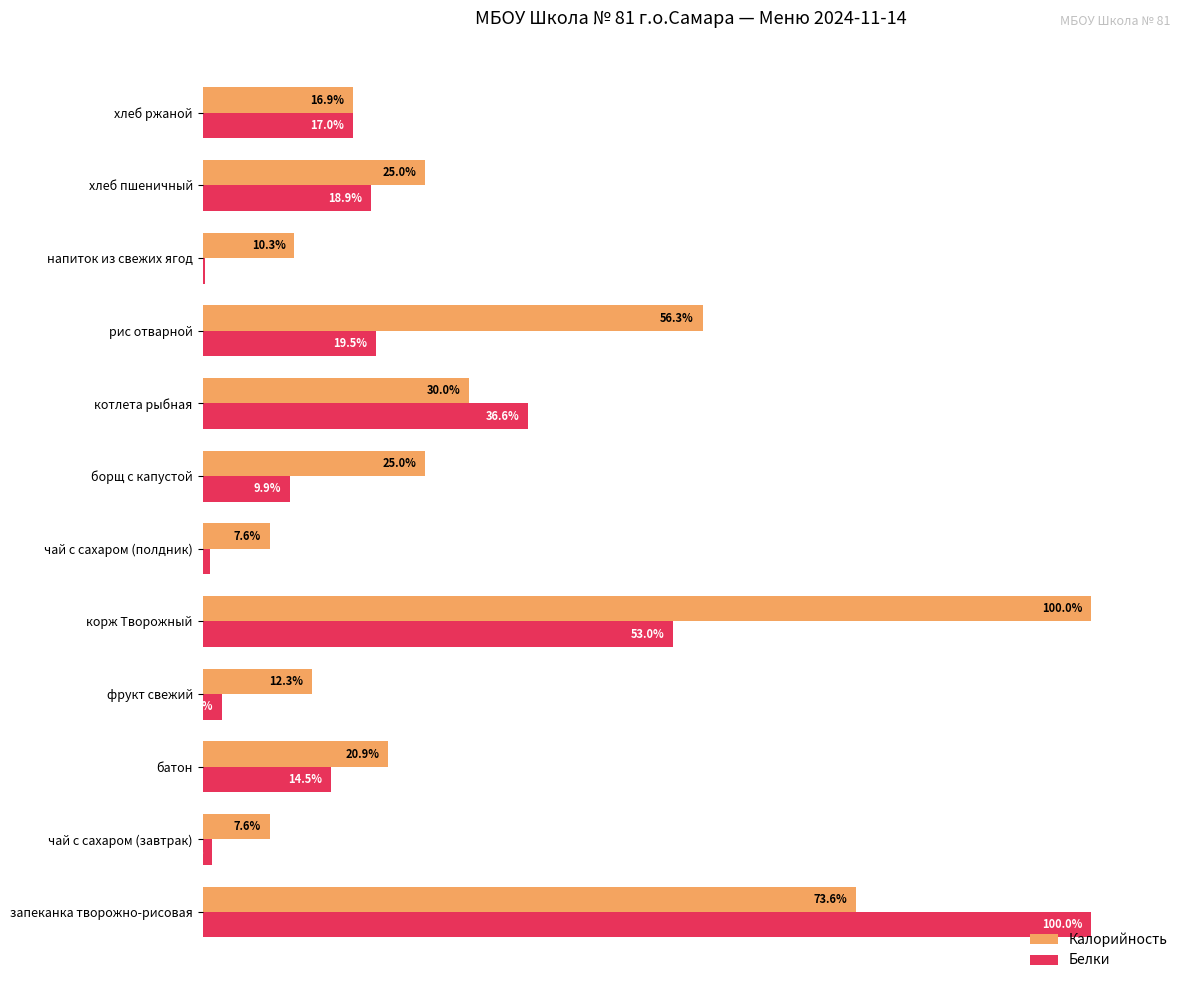

At which label is Белки closest to 50?

корж Творожный